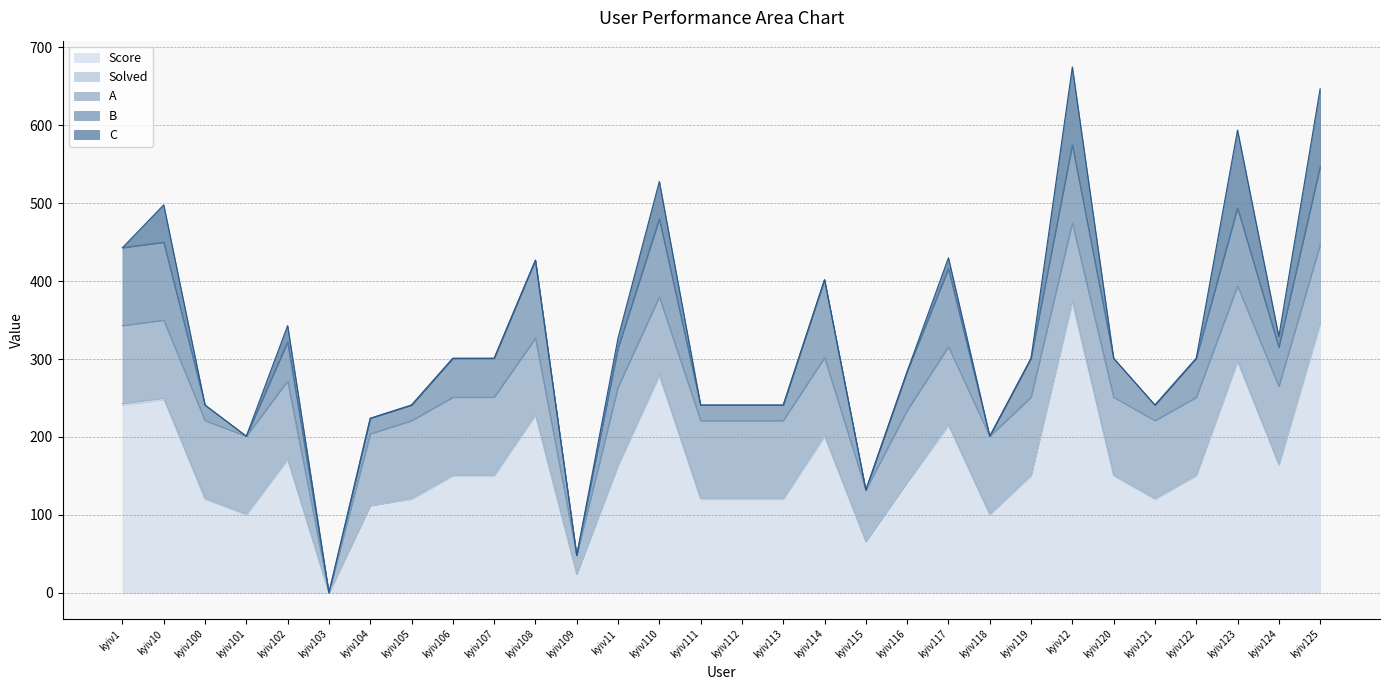

Which series has the largest total across all categories?

Score